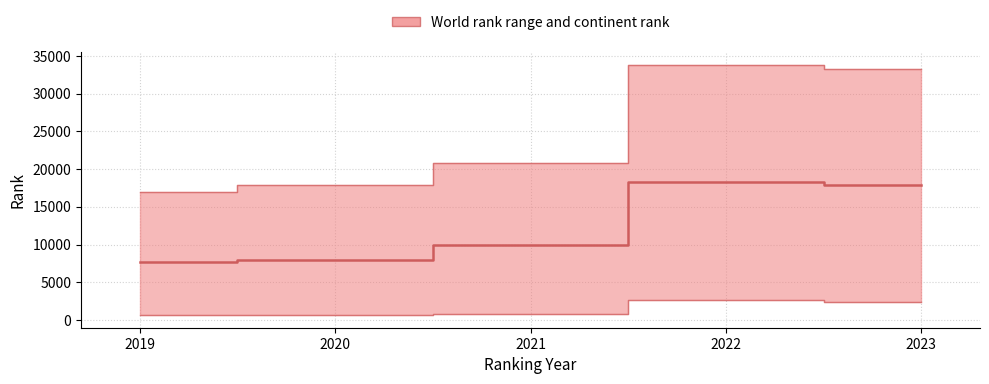

Does the chart display data point markers on the line(s)?

No